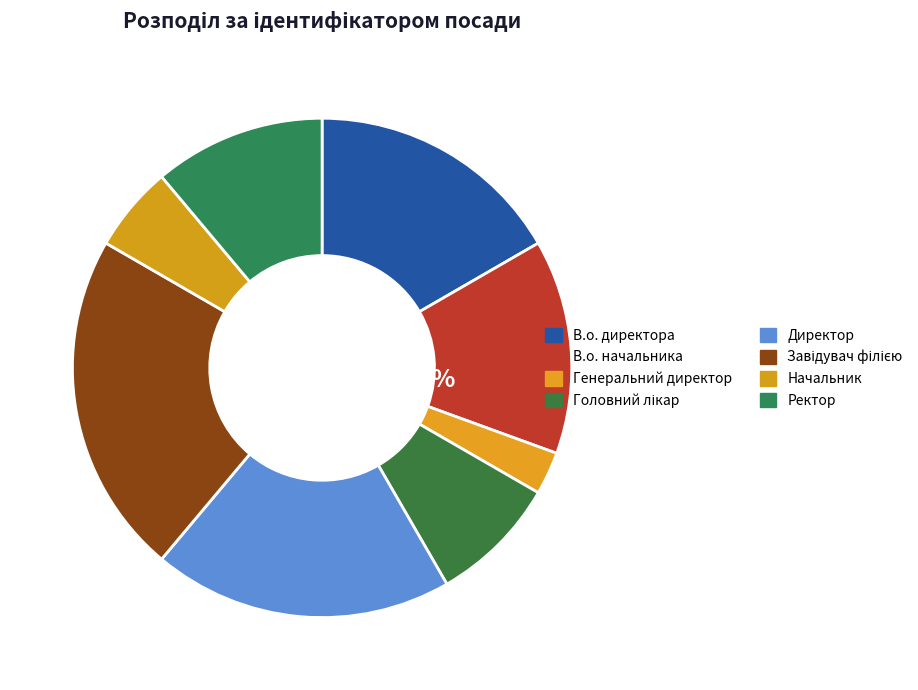

Approximately how many times larger is the value at Генеральний директор compared to Ректор?

0.2